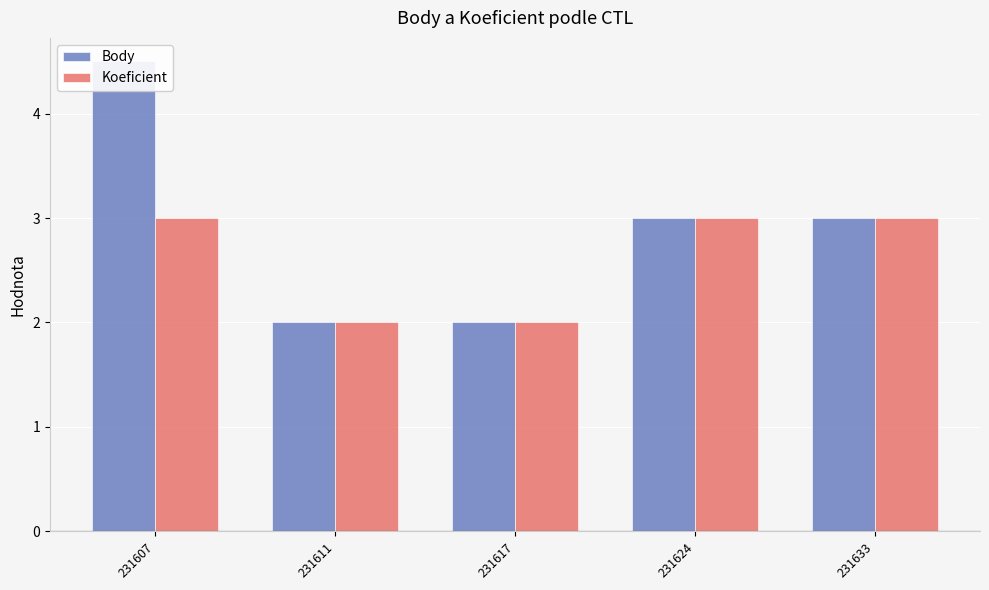

What are all the series names shown in the legend?

Body, Koeficient